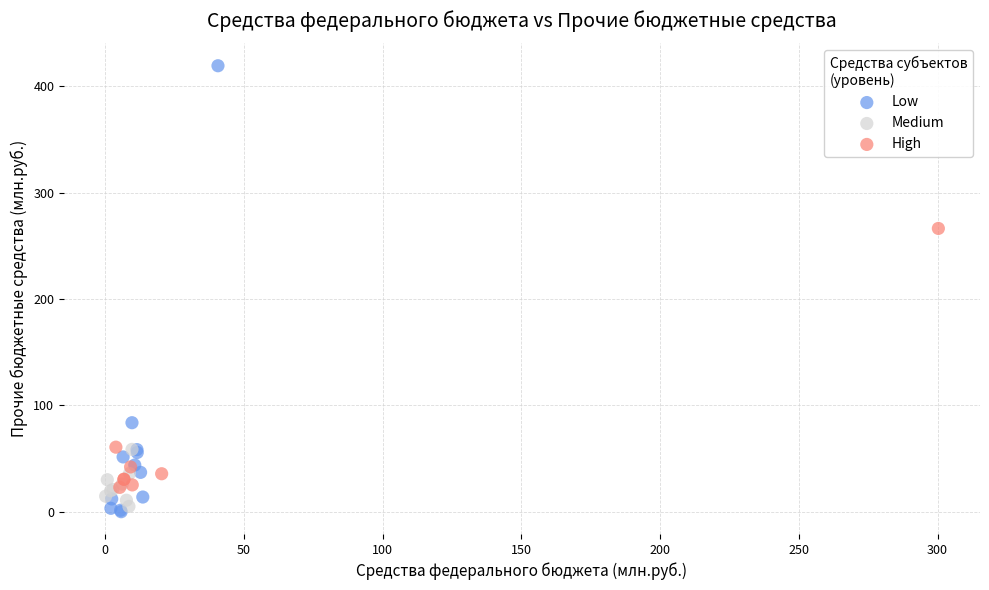

Which series reaches the maximum Y coordinate?

Low